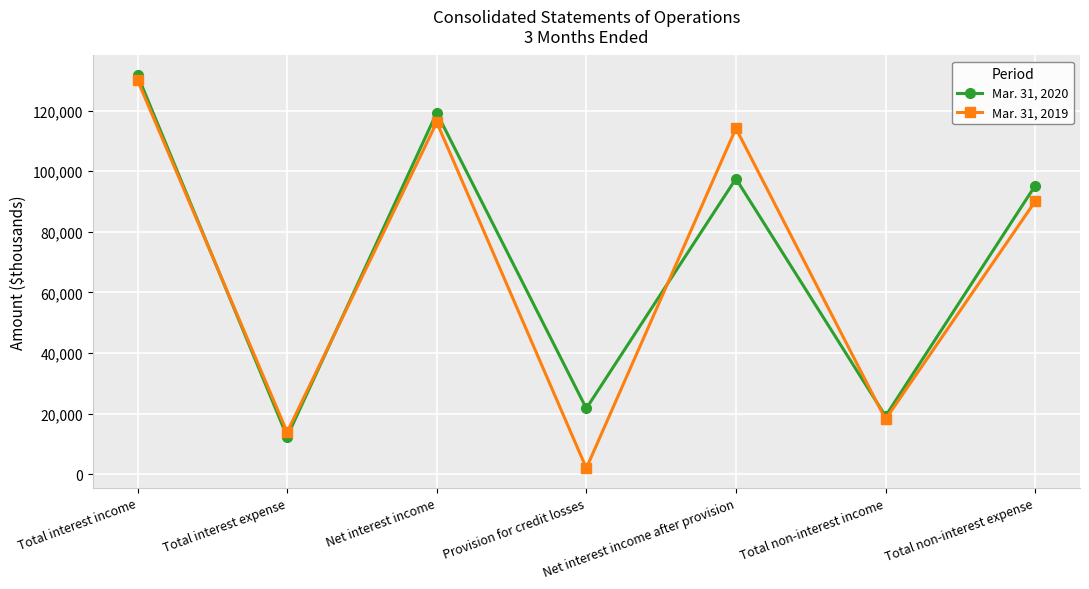

Reading left to right, extract all data points from this chart.

Mar. 31, 2020: 131665	12407	119258	21713	97510	19165	95185
Mar. 31, 2019: 129996	13892	116104	2000	114104	18125	90014